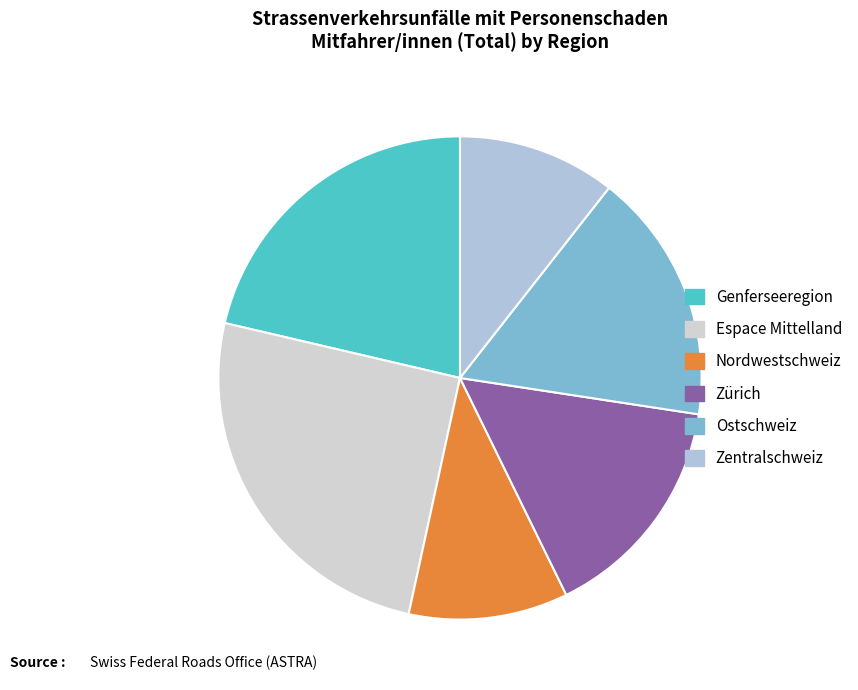

Count the number of slices in the pie.

6